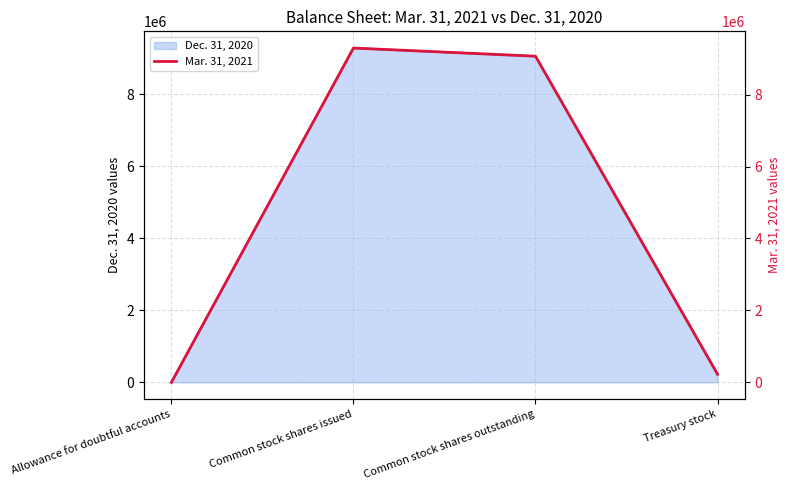

What is the average value?

4646894